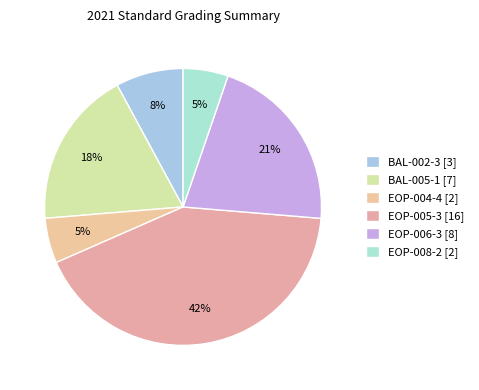

How many slices are in this pie chart?

6